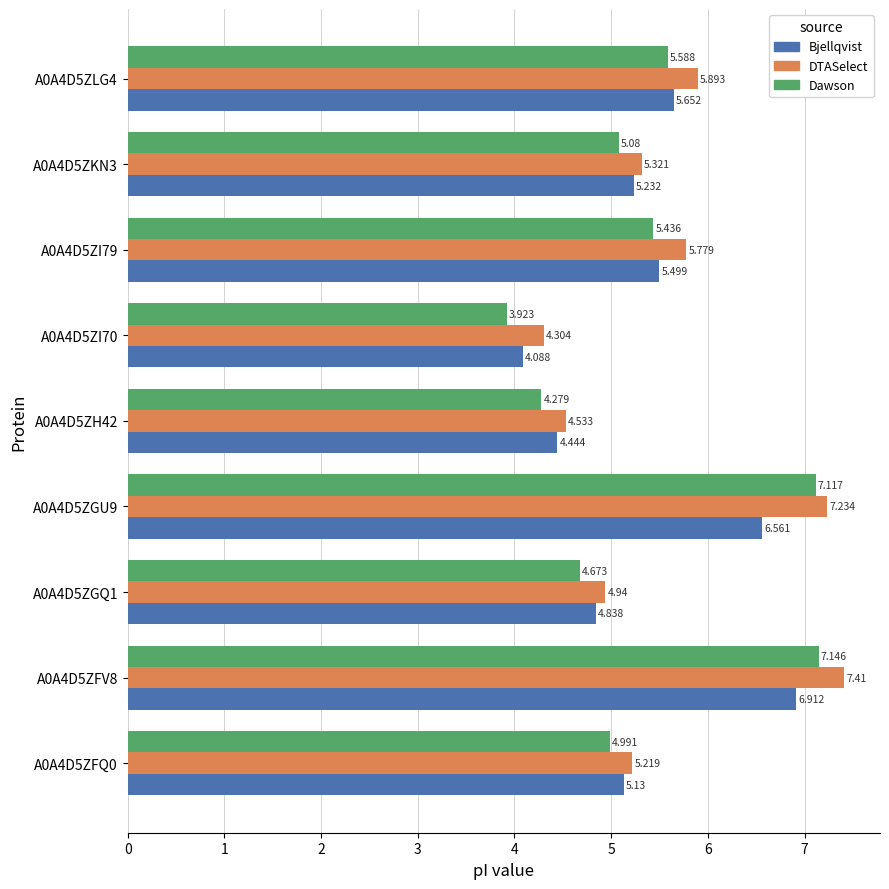

Is the value of DTASelect at A0A4D5ZKN3 greater than the value of Dawson at A0A4D5ZLG4?

No